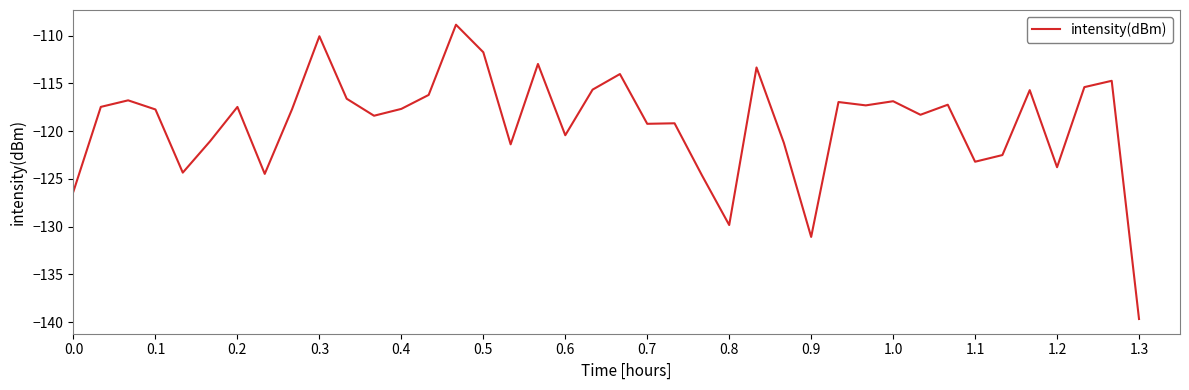

What is the maximum value shown in the chart?

-108.9